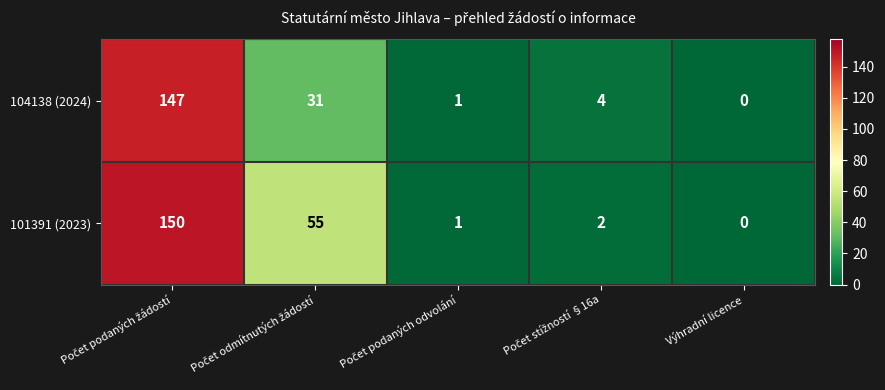

Which series has the widest spread of values?

101391 (2023)